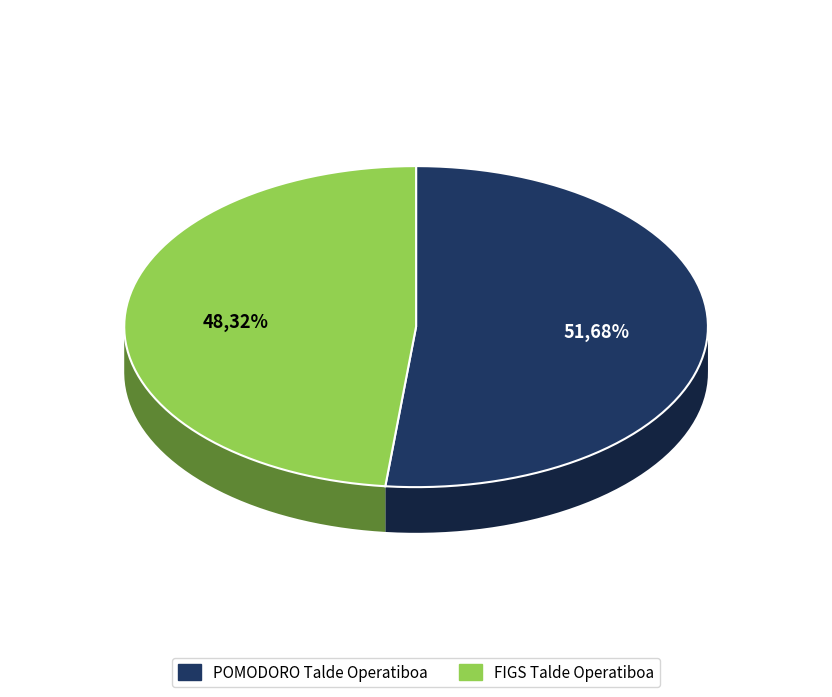

What is the largest slice in the pie chart?

POMODORO Talde Operatiboa